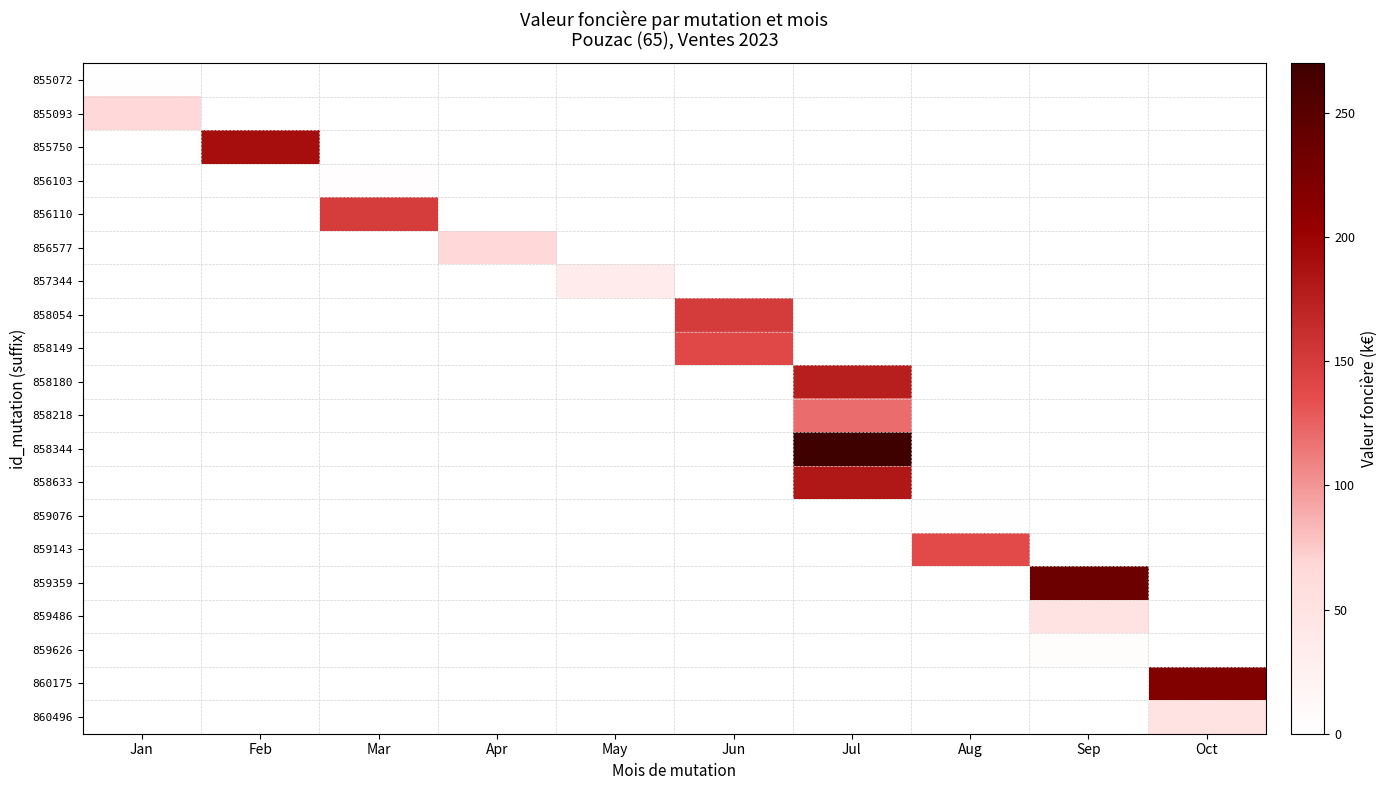

Which has a higher value, May or Mar?

May